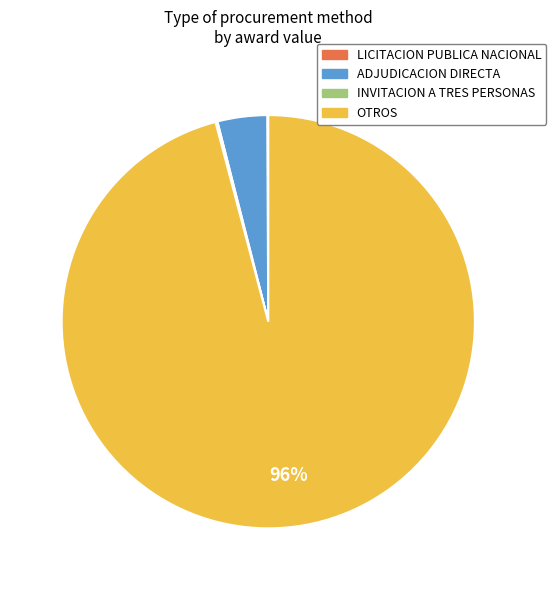

Is it true that ADJUDICACION DIRECTA is 10% of the pie?

False